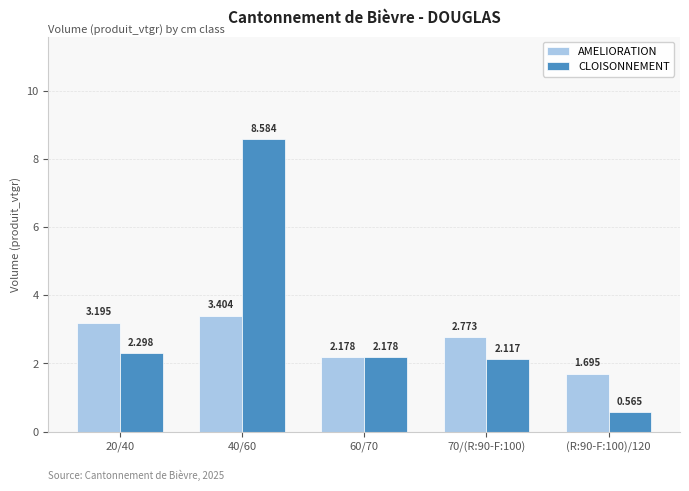

What is the difference between the maximum and minimum values in the CLOISONNEMENT series?

8.0